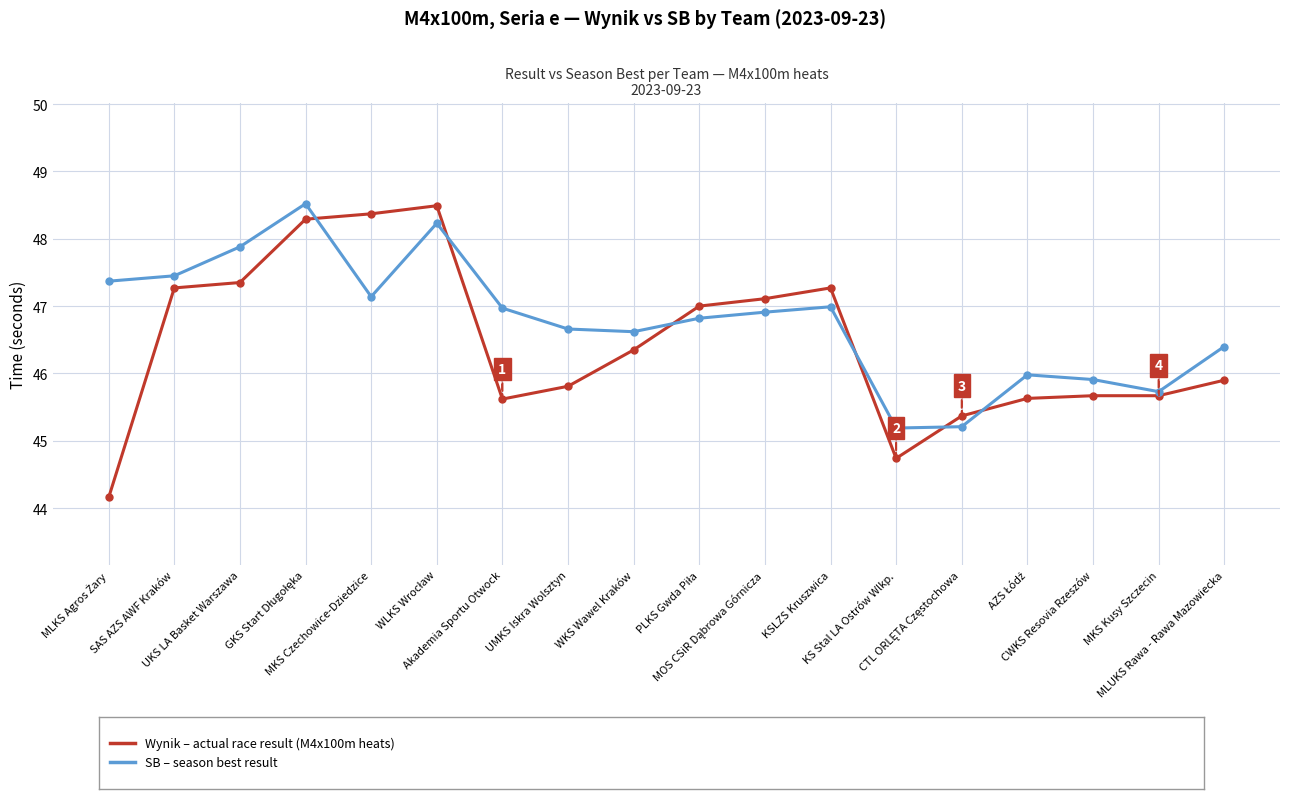

What is the greatest value displayed?

48.5